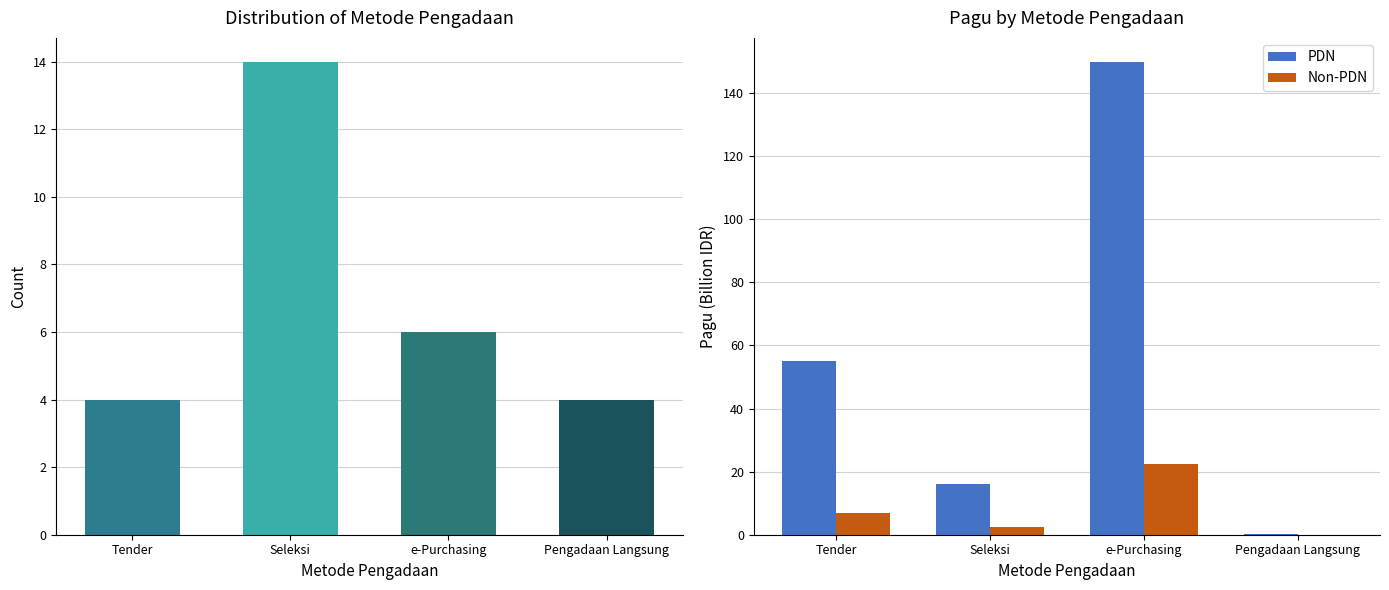

Reading left to right, list all the values displayed in this chart.

Count: Tender=4.0	Seleksi=14.0	e-Purchasing=6.0	Pengadaan Langsung=4.0
PDN: Tender=55.0	Seleksi=16.0	e-Purchasing=150.0	Pengadaan Langsung=0.2
Non-PDN: Tender=7.0	Seleksi=2.4	e-Purchasing=22.5	Pengadaan Langsung=0.1